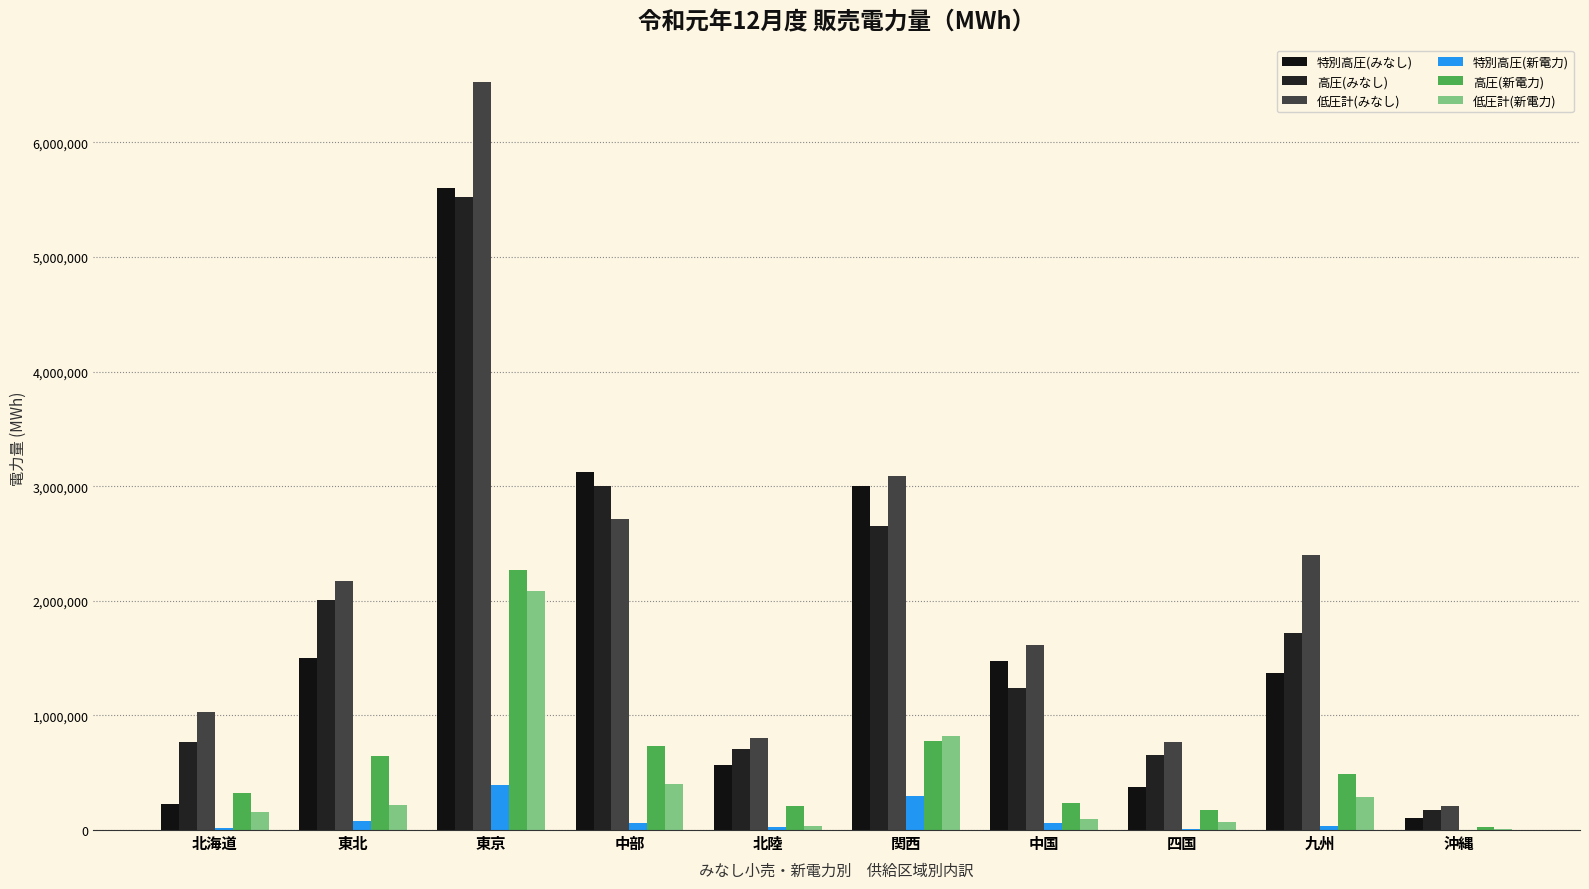

What is the spread (max minus min) of values at 九州?

2364774.2